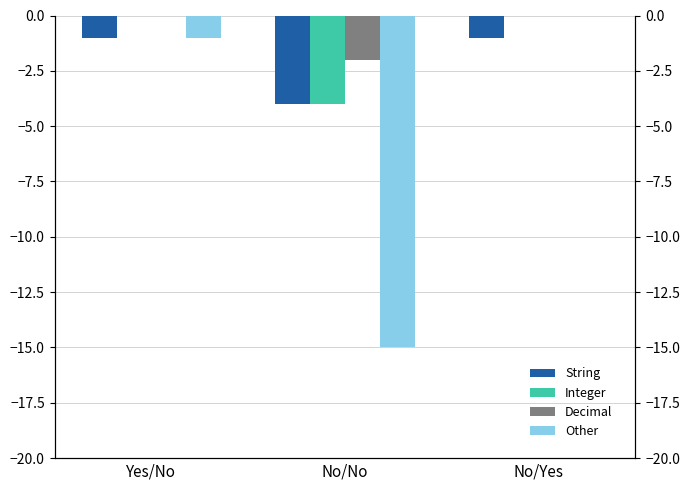

What is the label of the 3rd bar from the right?

Yes/No